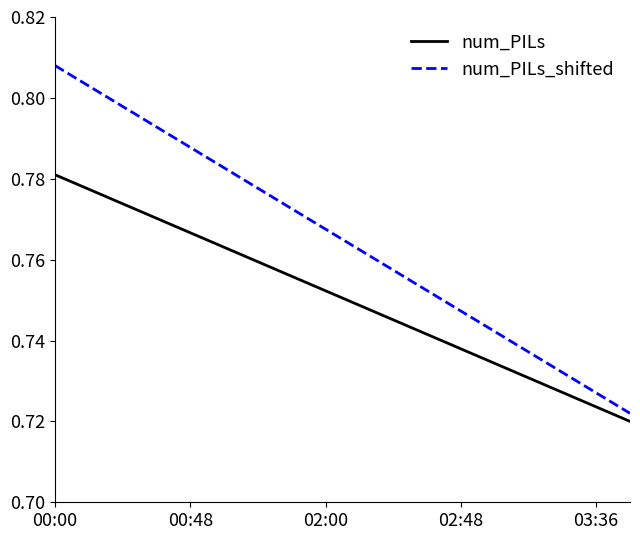

List the series in order of their overall mean, highest first.

num_PILs_shifted, num_PILs